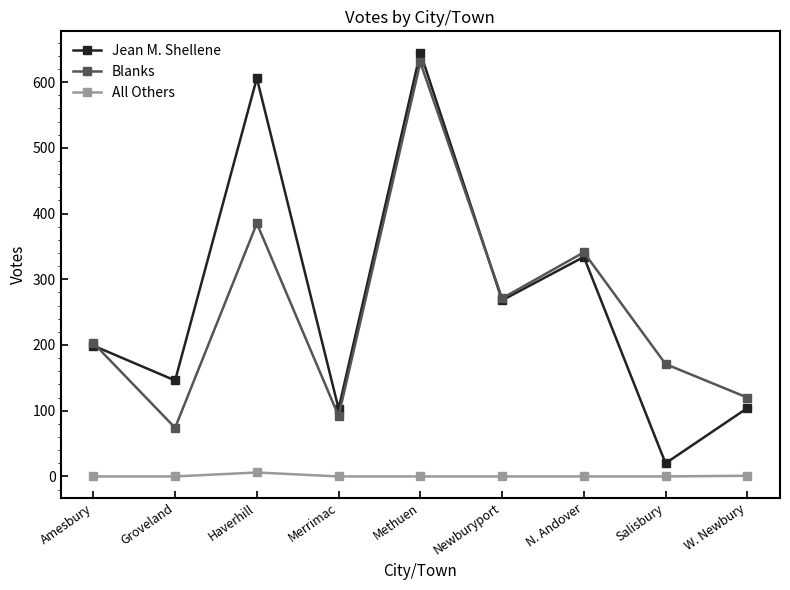

Between Newburyport and N. Andover, which series saw the biggest shift?

Blanks